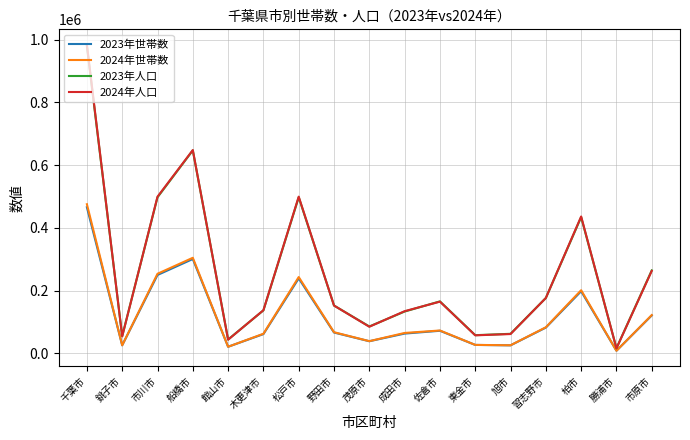

Which series has the largest range (max minus min)?

2024年人口